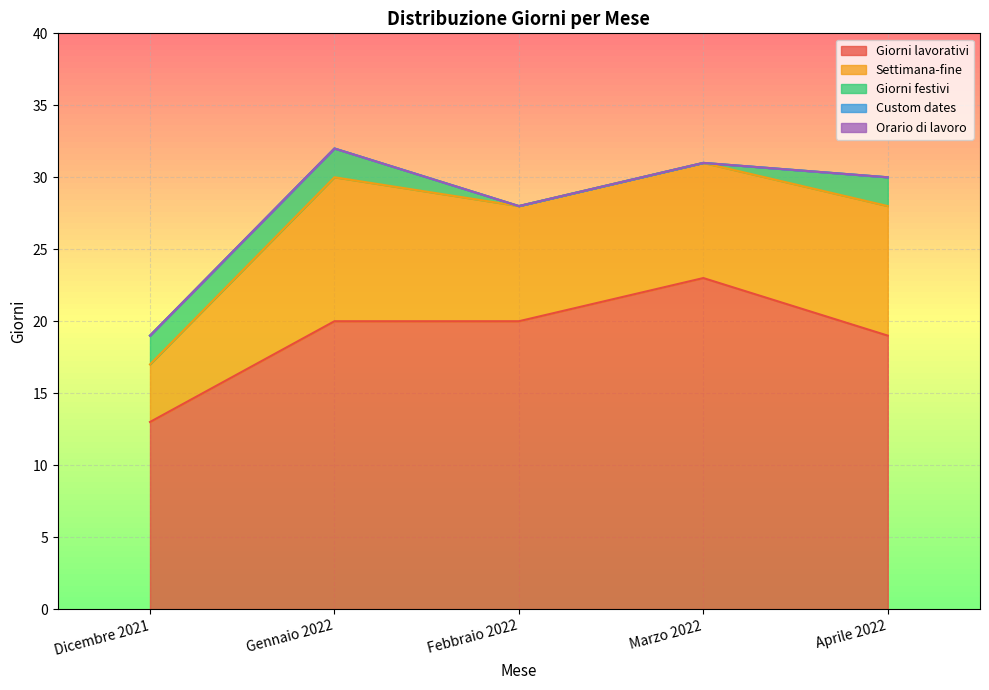

Reading left to right, what are all the values shown in this chart?

Giorni lavorativi: Dicembre 2021=13	Gennaio 2022=20	Febbraio 2022=20	Marzo 2022=23	Aprile 2022=19
Settimana-fine: Dicembre 2021=4	Gennaio 2022=10	Febbraio 2022=8	Marzo 2022=8	Aprile 2022=9
Giorni festivi: Dicembre 2021=2	Gennaio 2022=2	Febbraio 2022=0	Marzo 2022=0	Aprile 2022=2
Custom dates: Dicembre 2021=0	Gennaio 2022=0	Febbraio 2022=0	Marzo 2022=0	Aprile 2022=0
Orario di lavoro: Dicembre 2021=0	Gennaio 2022=0	Febbraio 2022=0	Marzo 2022=0	Aprile 2022=0